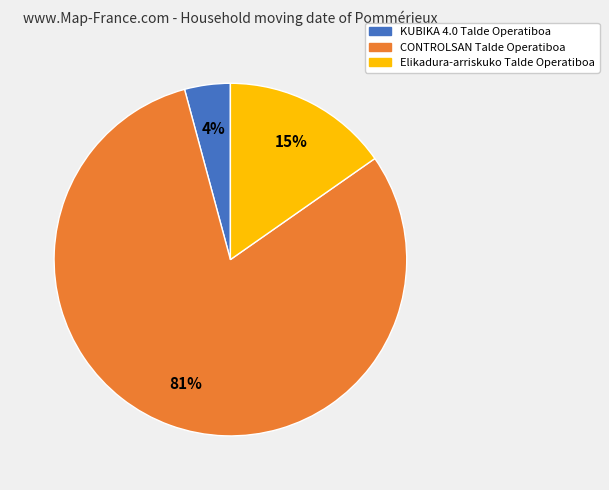

Combined, do CONTROLSAN Talde Operatiboa and Elikadura-arriskuko Talde Operatiboa account for over 50%?

Yes